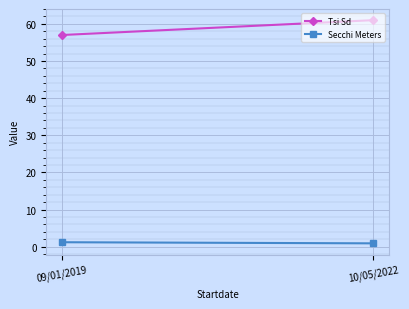

Is it true that Secchi Meters equals 0.5 at 10/05/2022?

False